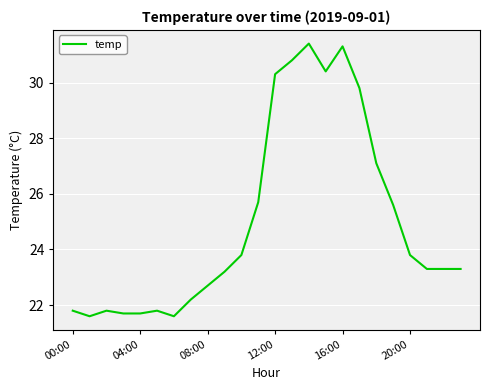

What is the smallest value displayed?

21.6